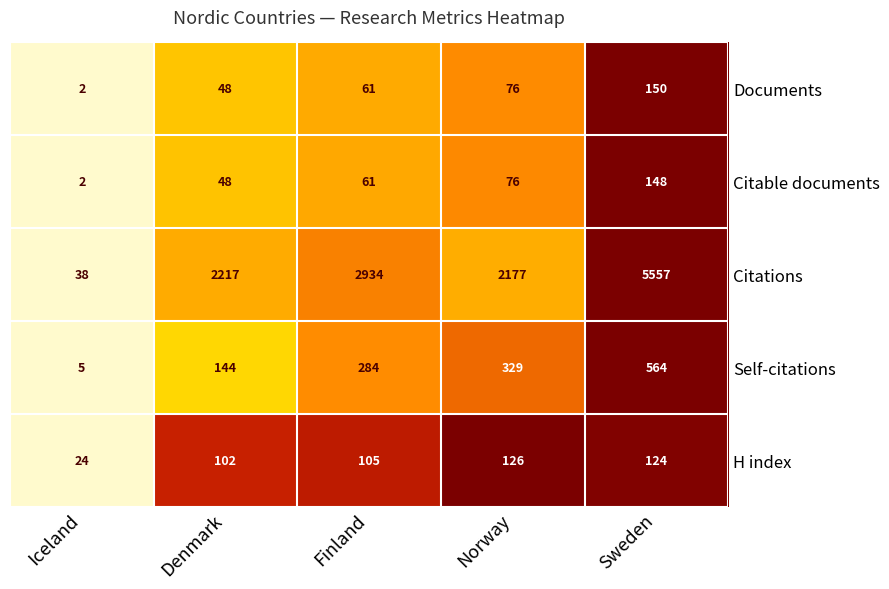

How many distinct data groups are displayed?

5